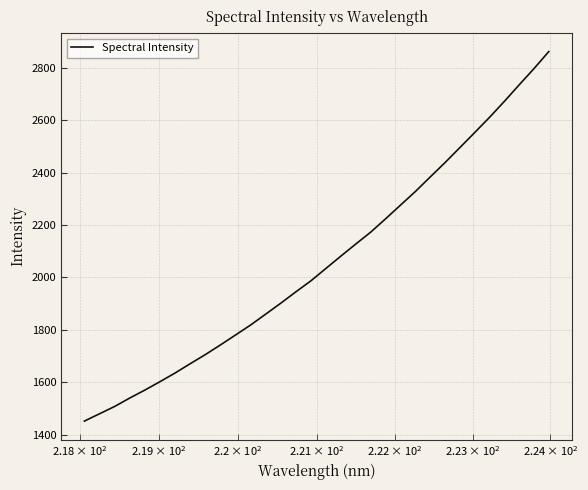

Reading left to right, extract all data points from this chart.

1452.1	1480.2	1508.2	1540.5	1570.9	1603.1	1636.2	1671.7	1706.3	1743.2	1781.0	1819.1	1860.5	1902.0	1945.2	1986.9	2034.2	2081.2	2127.4	2172.8	2223.8	2276.0	2328.0	2383.6	2438.6	2495.9	2553.4	2611.4	2672.2	2735.2	2797.1	2861.8